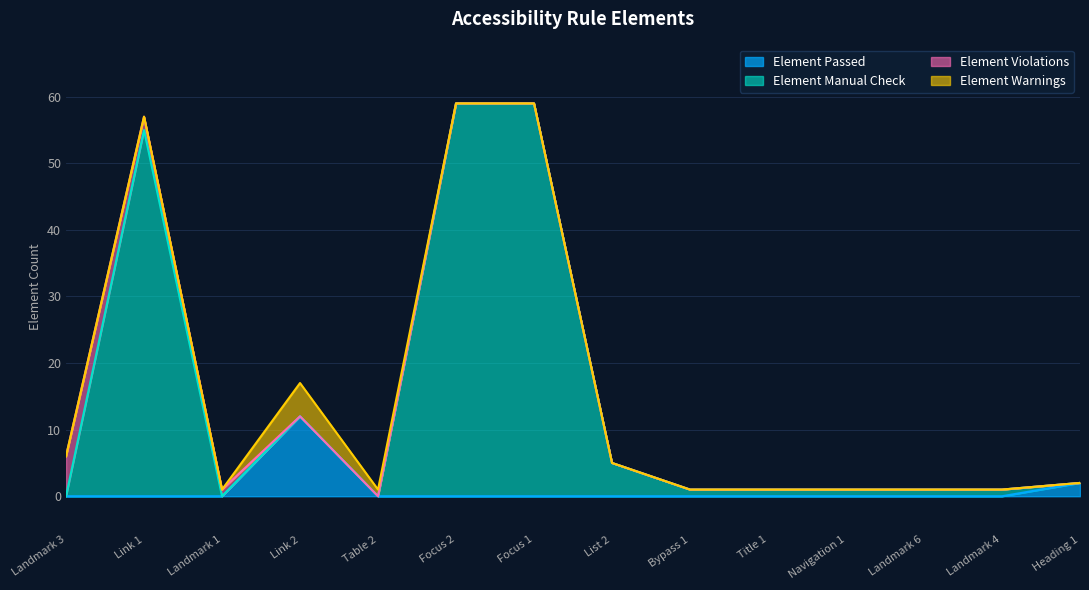

What is the difference between the maximum and minimum values in the Element Passed series?

12